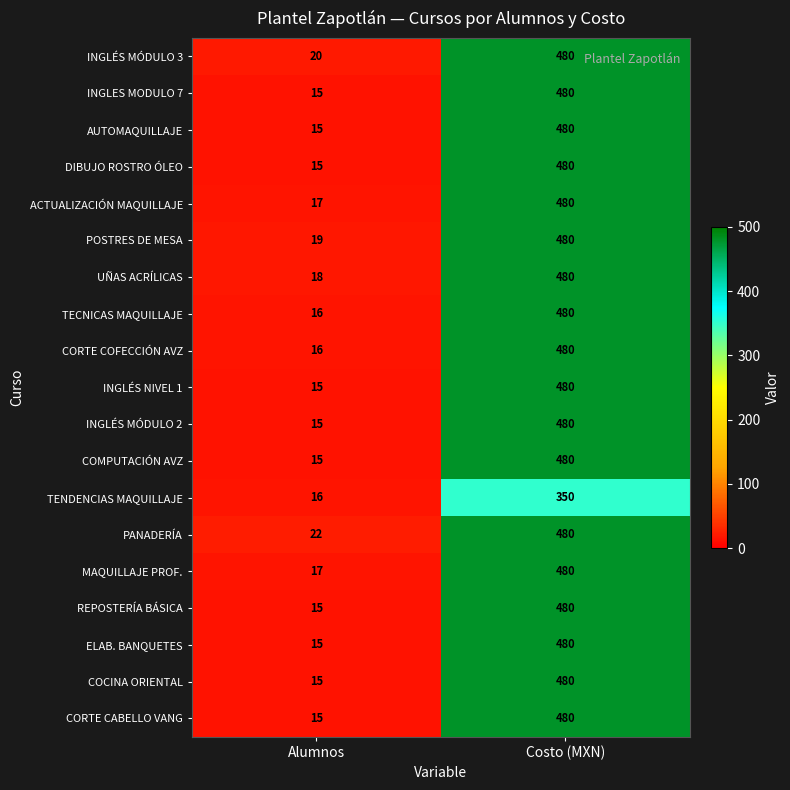

Count the number of categories in the chart.

2